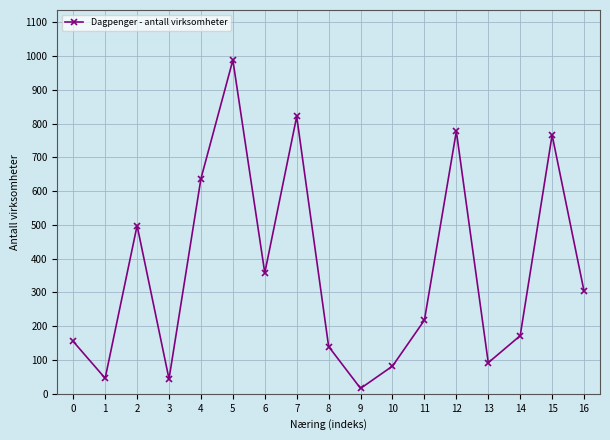

How many lines are shown in the chart?

1